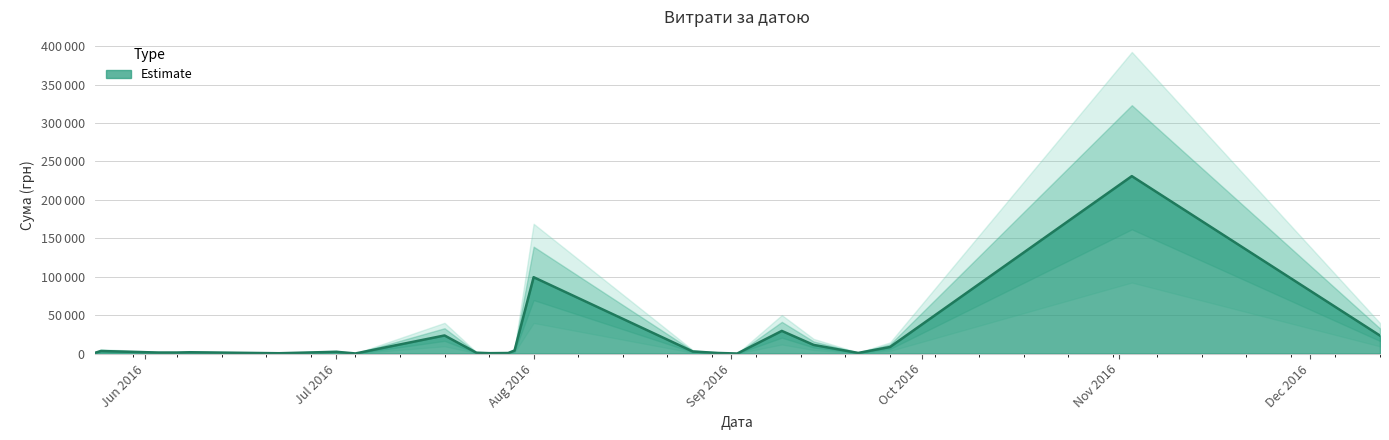

How many data points are less than 1068?

20